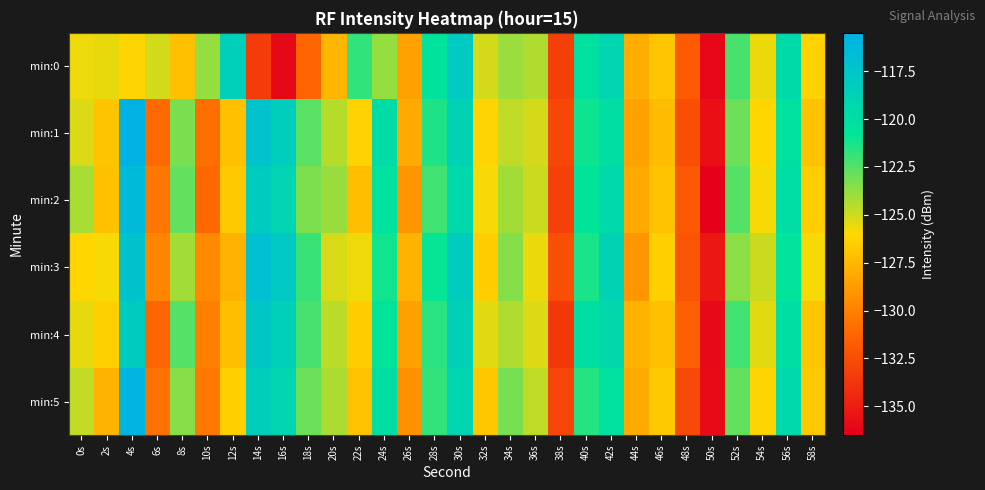

What is the greatest value displayed?

-115.5